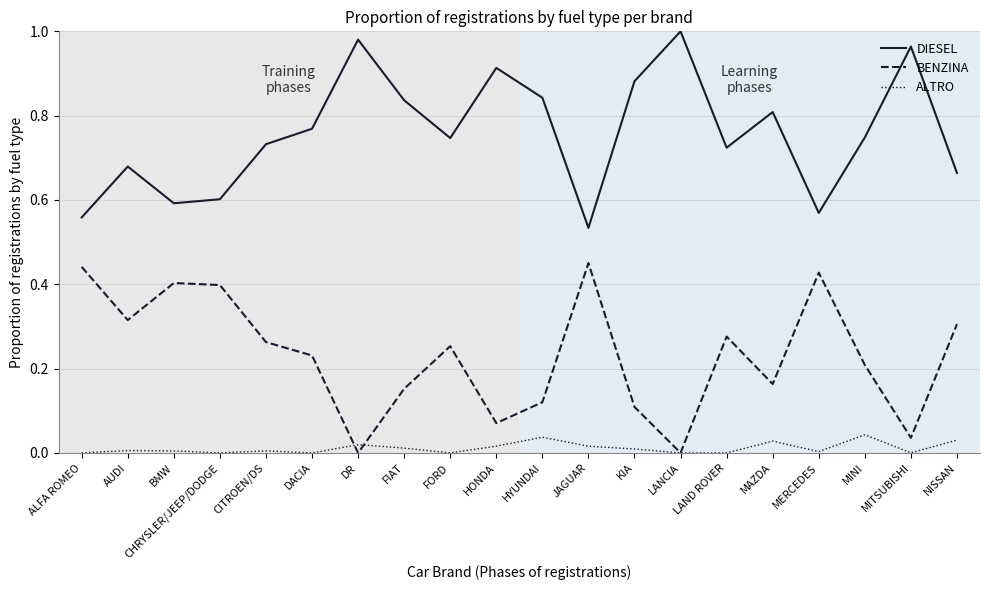

In BENZINA, how many points are higher than both neighbors (excluding endpoints)?

5